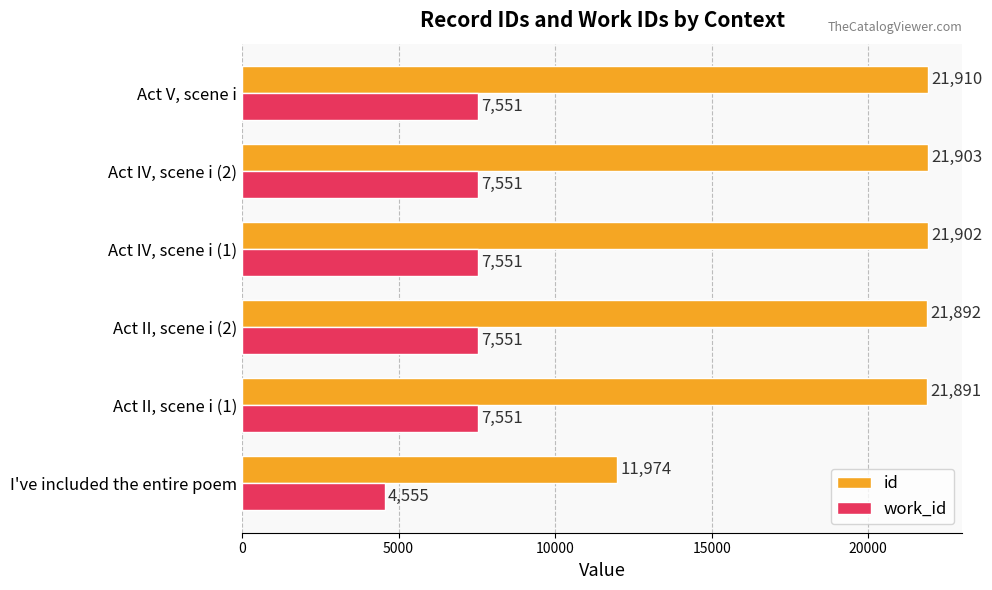

What are all the series names shown in the legend?

id, work_id